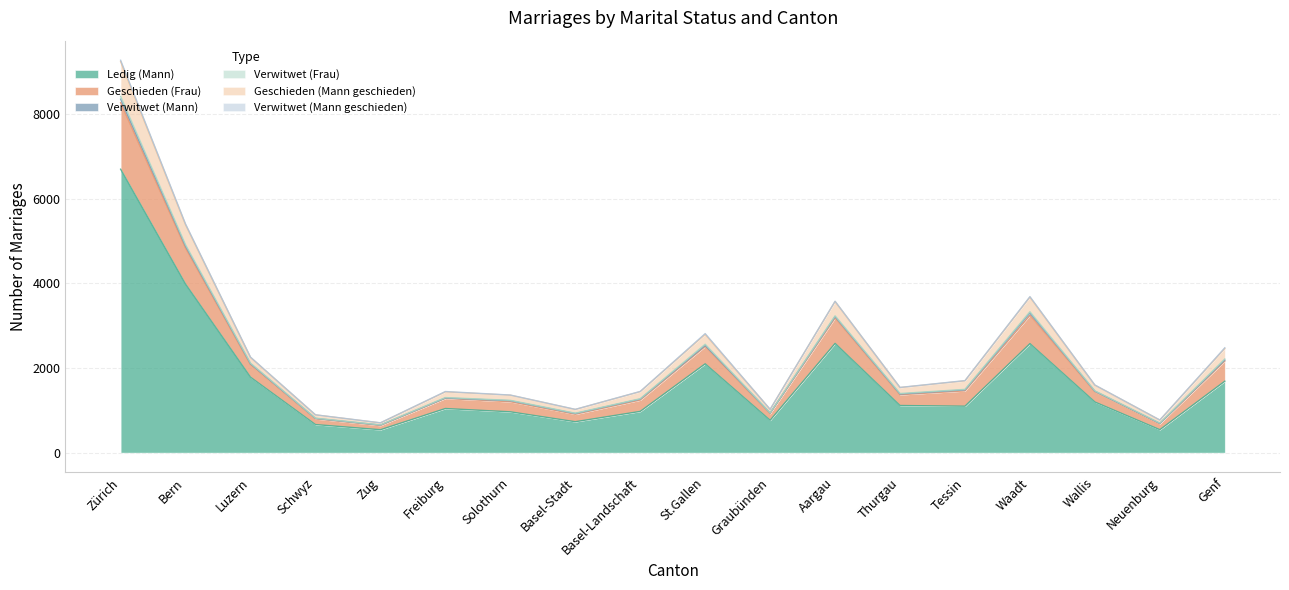

At which category is the sum across all series the highest?

Zürich